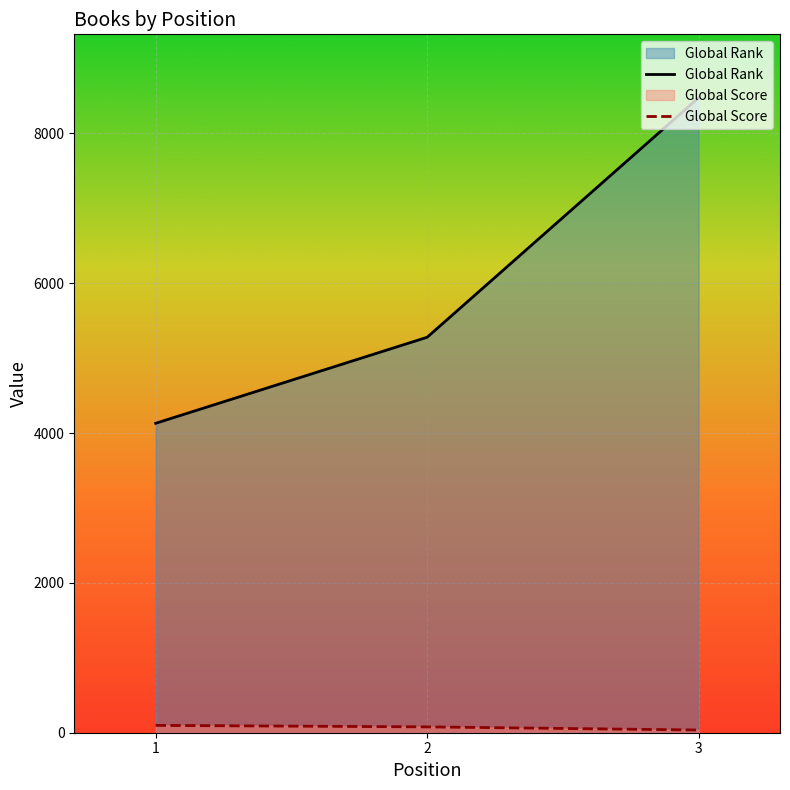

The Global Score series shows 18 at 2. True or false?

False